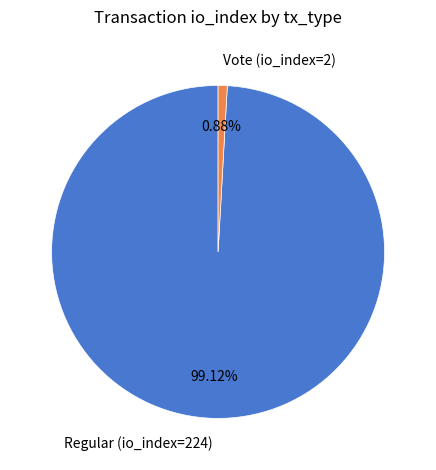

Count the number of slices in the pie.

2